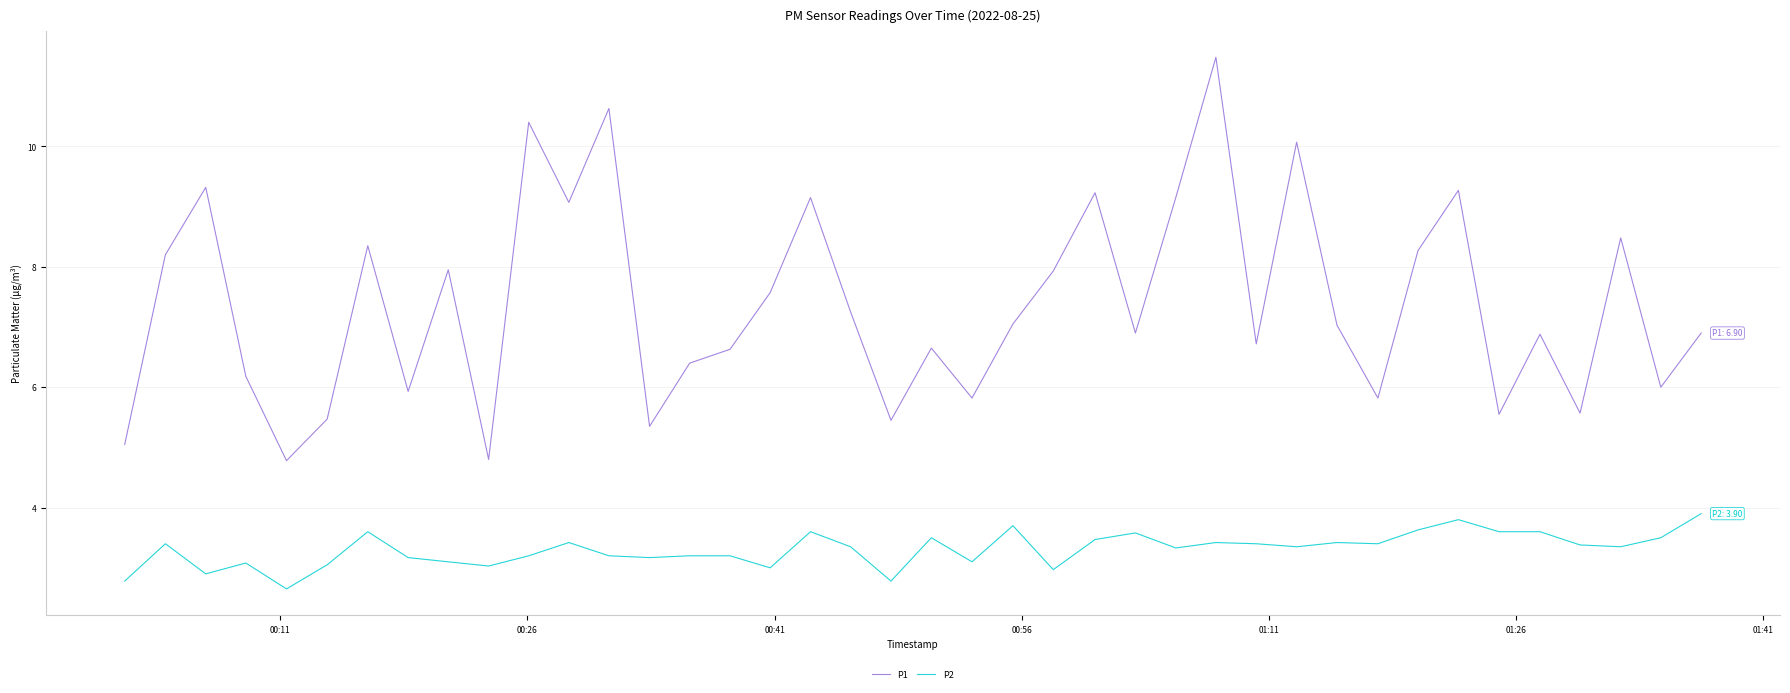

What is the difference between the maximum and minimum values in the P1 series?

6.7